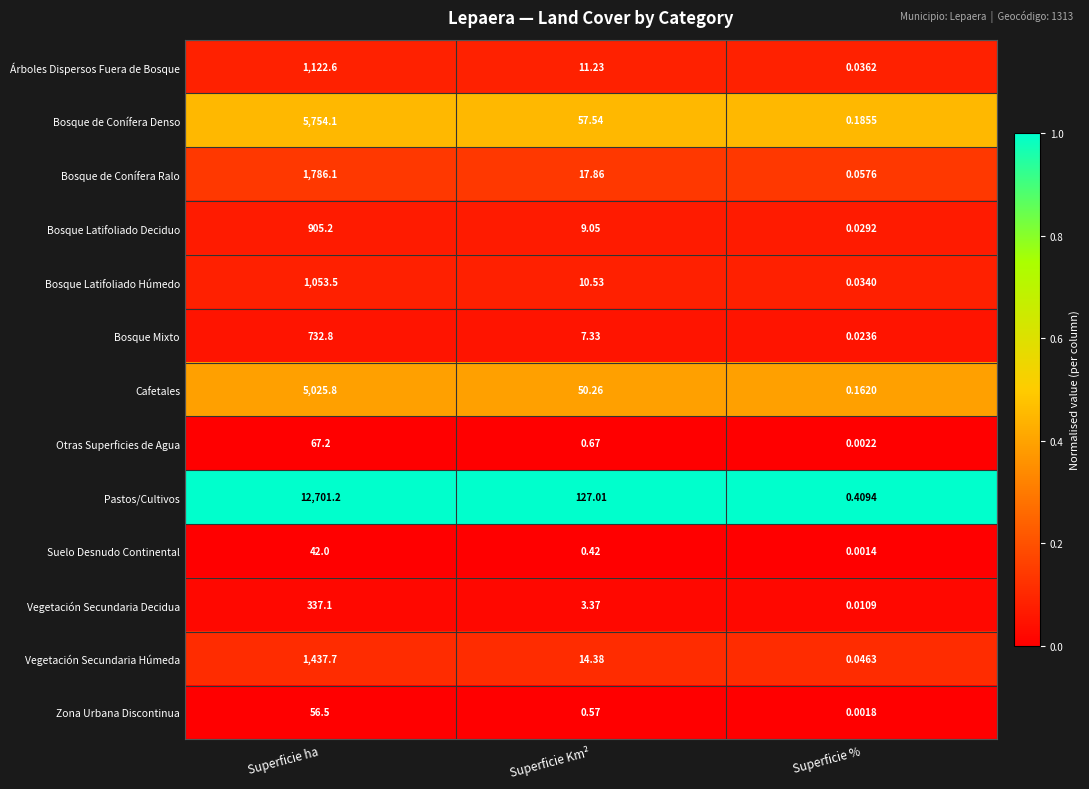

Between Superficie Km² and Superficie %, which series saw the biggest shift?

Pastos/Cultivos